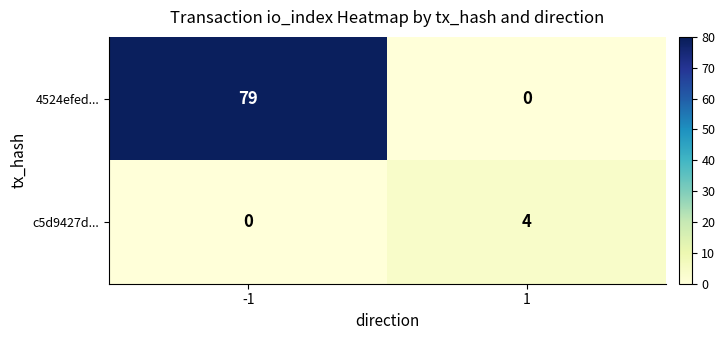

What is the total value across all series at -1?

79